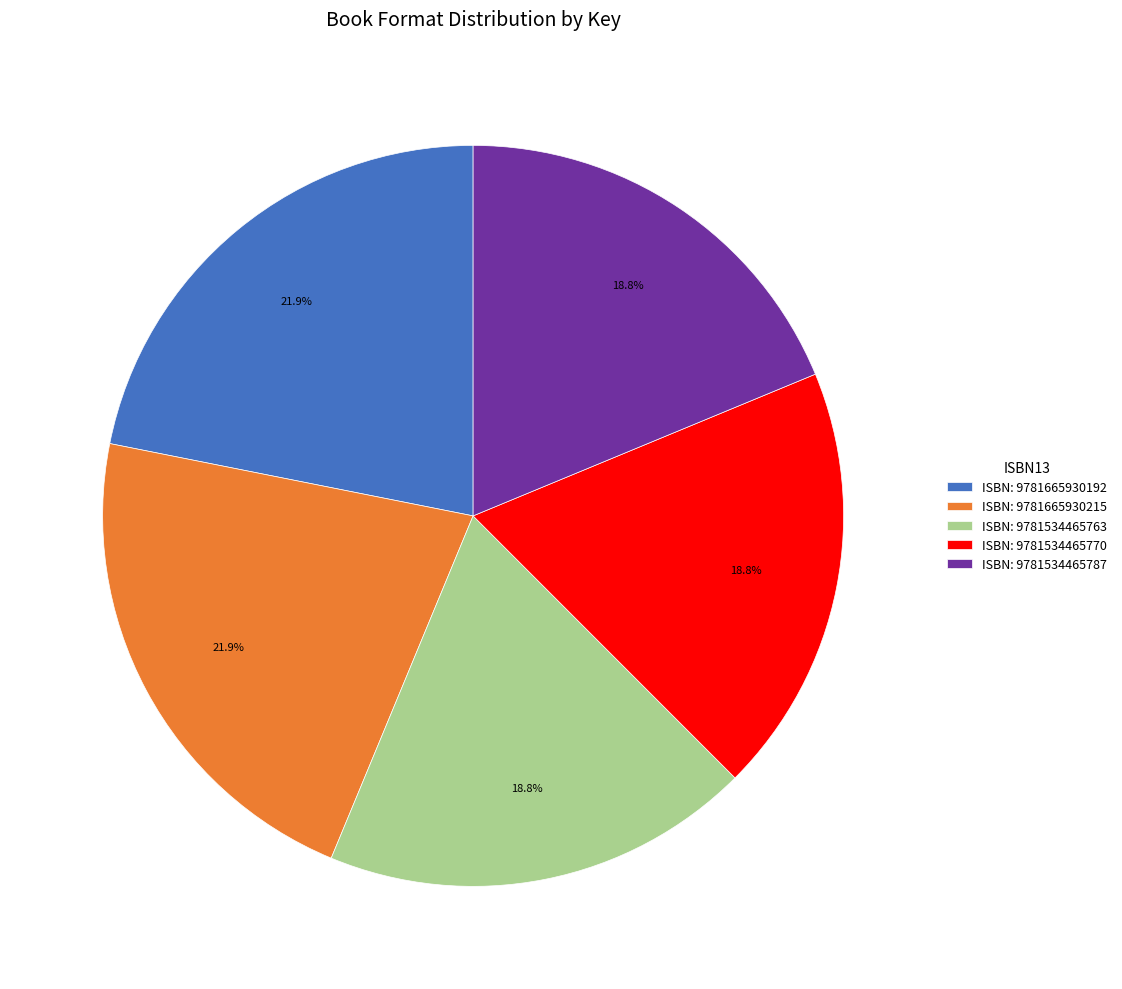

Count the number of slices in the pie.

5